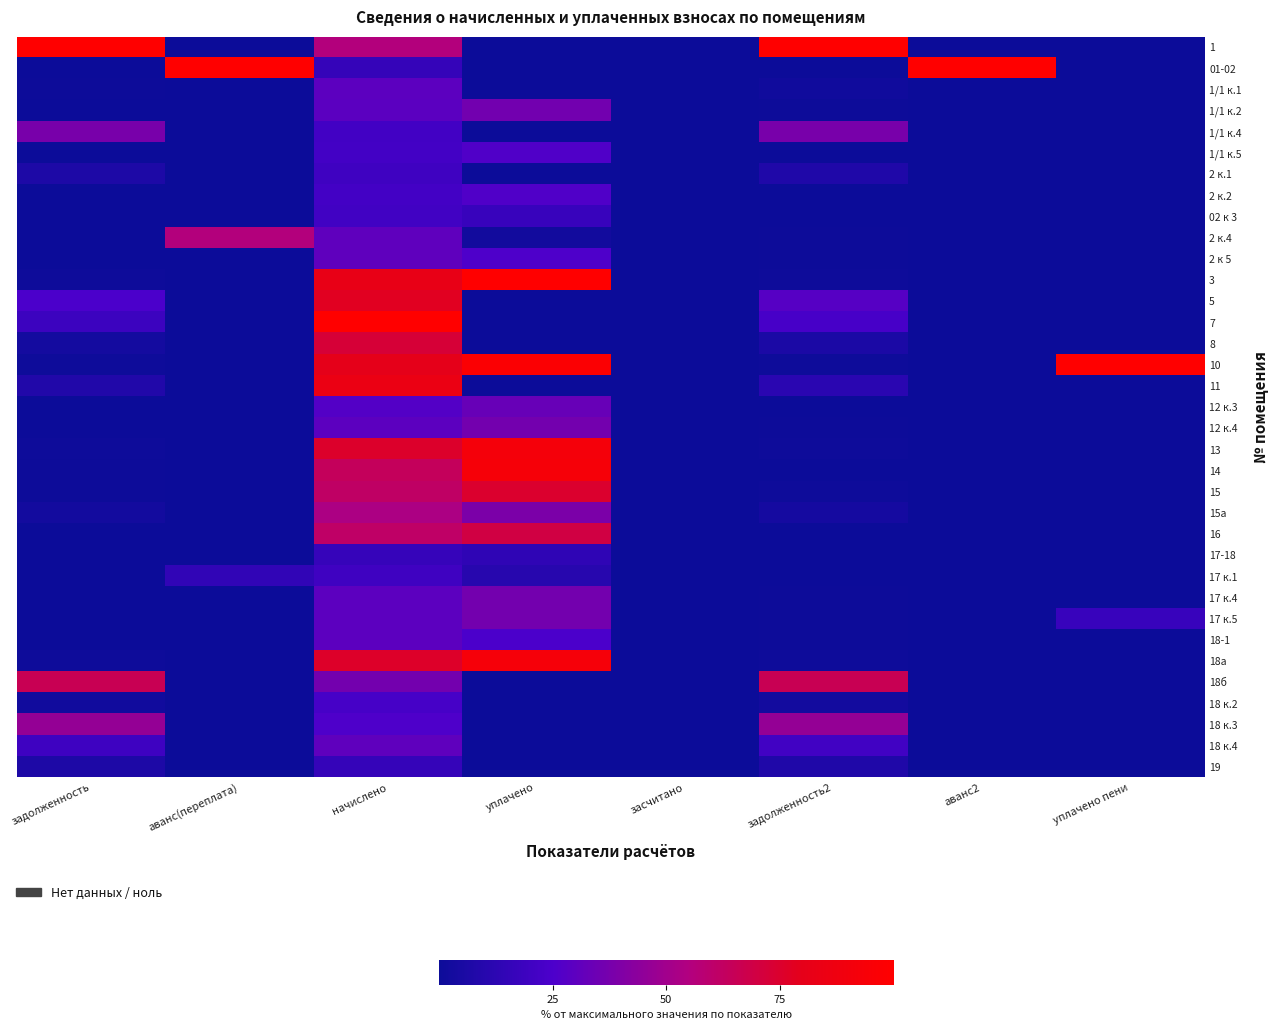

Reading right to left, what are all the values shown in this chart?

1: уплачено пени=0.0	аванс2=0.0	задолженность2=100.0	засчитано=0.0	уплачено=0.0	начислено=55.5	аванс(переплата)=0.0	задолженность=100.0
01-02: уплачено пени=0.0	аванс2=100.0	задолженность2=0.0	засчитано=0.0	уплачено=0.0	начислено=16.4	аванс(переплата)=100.0	задолженность=0.0
1/1 к.1: уплачено пени=0.0	аванс2=0.0	задолженность2=1.9	засчитано=0.0	уплачено=0.0	начислено=30.0	аванс(переплата)=0.0	задолженность=0.7
1/1 к.2: уплачено пени=0.0	аванс2=0.0	задолженность2=0.4	засчитано=0.0	уплачено=36.1	начислено=29.6	аванс(переплата)=0.0	задолженность=0.4
1/1 к.4: уплачено пени=0.0	аванс2=0.0	задолженность2=38.0	засчитано=0.0	уплачено=0.0	начислено=21.1	аванс(переплата)=0.0	задолженность=38.0
1/1 к.5: уплачено пени=0.0	аванс2=0.0	задолженность2=0.3	засчитано=0.0	уплачено=26.6	начислено=21.8	аванс(переплата)=0.0	задолженность=0.3
2 к.1: уплачено пени=0.0	аванс2=0.0	задолженность2=7.8	засчитано=0.0	уплачено=0.0	начислено=20.3	аванс(переплата)=0.0	задолженность=7.0
2 к.2: уплачено пени=0.0	аванс2=0.0	задолженность2=0.3	засчитано=0.0	уплачено=26.3	начислено=21.6	аванс(переплата)=0.0	задолженность=0.3
02 к 3: уплачено пени=0.0	аванс2=0.0	задолженность2=0.3	засчитано=0.0	уплачено=17.4	начислено=20.8	аванс(переплата)=0.0	задолженность=0.0
2 к.4: уплачено пени=0.0	аванс2=0.0	задолженность2=0.4	засчитано=0.0	уплачено=2.4	начислено=30.5	аванс(переплата)=55.8	задолженность=0.0
2 к 5: уплачено пени=0.0	аванс2=0.0	задолженность2=0.4	засчитано=0.0	уплачено=25.7	начислено=30.7	аванс(переплата)=0.0	задолженность=0.0
3: уплачено пени=0.0	аванс2=0.0	задолженность2=1.1	засчитано=0.0	уплачено=100.0	начислено=82.1	аванс(переплата)=0.0	задолженность=1.0
5: уплачено пени=0.0	аванс2=0.0	задолженность2=28.1	засчитано=0.0	уплачено=0.0	начислено=77.9	аванс(переплата)=0.0	задолженность=24.9
7: уплачено пени=0.0	аванс2=0.0	задолженность2=23.2	засчитано=0.0	уплачено=0.0	начислено=100.0	аванс(переплата)=0.0	задолженность=19.1
8: уплачено пени=0.0	аванс2=0.0	задолженность2=6.1	засчитано=0.0	уплачено=0.0	начислено=72.4	аванс(переплата)=0.0	задолженность=3.2
10: уплачено пени=100.0	аванс2=0.0	задолженность2=1.1	засчитано=0.0	уплачено=97.1	начислено=79.7	аванс(переплата)=0.0	задолженность=1.0
11: уплачено пени=0.0	аванс2=0.0	задолженность2=12.0	засчитано=0.0	уплачено=0.0	начислено=84.7	аванс(переплата)=0.0	задолженность=8.6
12 к.3: уплачено пени=0.0	аванс2=0.0	задолженность2=0.4	засчитано=0.0	уплачено=33.0	начислено=27.1	аванс(переплата)=0.0	задолженность=0.3
12 к.4: уплачено пени=0.0	аванс2=0.0	задолженность2=0.4	засчитано=0.0	уплачено=36.5	начислено=30.0	аванс(переплата)=0.0	задолженность=0.4
13: уплачено пени=0.0	аванс2=0.0	задолженность2=1.0	засчитано=0.0	уплачено=92.1	начислено=75.6	аванс(переплата)=0.0	задолженность=0.9
14: уплачено пени=0.0	аванс2=0.0	задолженность2=0.2	засчитано=0.0	уплачено=93.1	начислено=64.1	аванс(переплата)=0.0	задолженность=0.6
15: уплачено пени=0.0	аванс2=0.0	задолженность2=0.8	засчитано=0.0	уплачено=74.7	начислено=61.3	аванс(переплата)=0.0	задолженность=0.8
15а: уплачено пени=0.0	аванс2=0.0	задолженность2=3.9	засчитано=0.0	уплачено=38.9	начислено=53.2	аванс(переплата)=0.0	задолженность=3.0
16: уплачено пени=0.0	аванс2=0.0	задолженность2=0.2	засчитано=0.0	уплачено=69.7	начислено=61.2	аванс(переплата)=0.0	задолженность=0.0
17-18: уплачено пени=0.0	аванс2=0.0	задолженность2=0.2	засчитано=0.0	уплачено=13.8	начислено=16.5	аванс(переплата)=0.0	задолженность=0.0
17 к.1: уплачено пени=0.0	аванс2=0.0	задолженность2=0.3	засчитано=0.0	уплачено=10.7	начислено=20.1	аванс(переплата)=14.7	задолженность=0.0
17 к.4: уплачено пени=0.0	аванс2=0.0	задолженность2=0.4	засчитано=0.0	уплачено=36.5	начислено=30.0	аванс(переплата)=0.0	задолженность=0.4
17 к.5: уплачено пени=17.5	аванс2=0.0	задолженность2=0.4	засчитано=0.0	уплачено=36.5	начислено=30.0	аванс(переплата)=0.0	задолженность=0.4
18-1: уплачено пени=0.0	аванс2=0.0	задолженность2=0.4	засчитано=0.0	уплачено=25.0	начислено=29.8	аванс(переплата)=0.0	задолженность=0.0
18а: уплачено пени=0.0	аванс2=0.0	задолженность2=1.0	засчитано=0.0	уплачено=92.7	начислено=76.2	аванс(переплата)=0.0	задолженность=0.9
18б: уплачено пени=0.0	аванс2=0.0	задолженность2=66.0	засчитано=0.0	уплачено=0.0	начислено=36.6	аванс(переплата)=0.0	задолженность=66.0
18 к.2: уплачено пени=0.0	аванс2=0.0	задолженность2=2.9	засчитано=0.0	уплачено=0.0	начислено=23.0	аванс(переплата)=0.0	задолженность=2.0
18 к.3: уплачено пени=0.0	аванс2=0.0	задолженность2=46.3	засчитано=0.0	уплачено=0.0	начислено=25.7	аванс(переплата)=0.0	задолженность=46.3
18 к.4: уплачено пени=0.0	аванс2=0.0	задолженность2=20.8	засчитано=0.0	уплачено=0.0	начислено=30.5	аванс(переплата)=0.0	задолженность=19.5
19: уплачено пени=0.0	аванс2=0.0	задолженность2=7.6	засчитано=0.0	уплачено=0.0	начислено=16.2	аванс(переплата)=0.0	задолженность=6.9